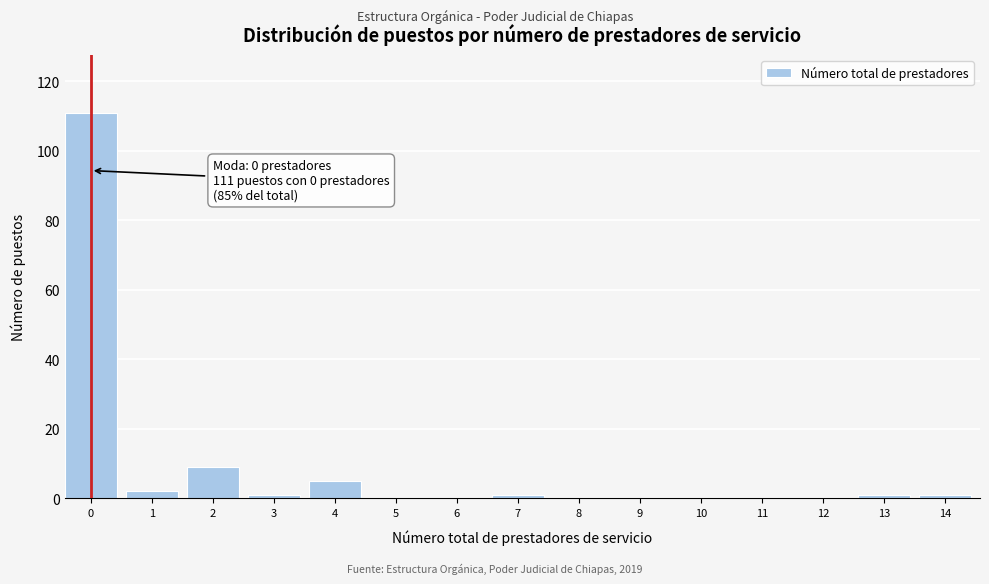

Reading left to right, list all the values displayed in this chart.

0=111	1=2	2=9	3=1	4=5	5=0	6=0	7=1	8=0	9=0	10=0	11=0	12=0	13=1	14=1